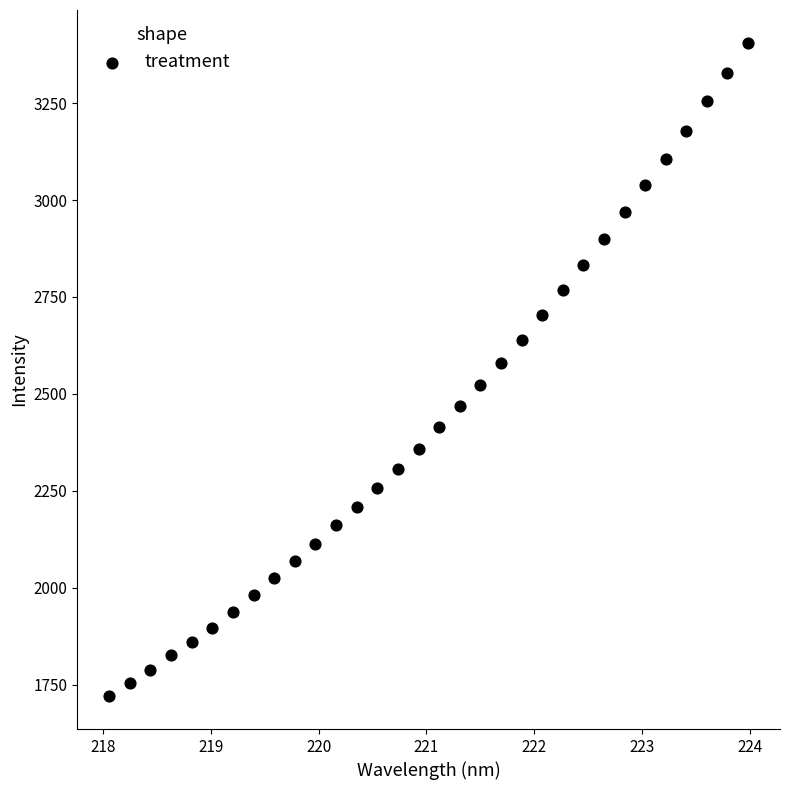

What is the range of Y values (max minus min)?

1685.9